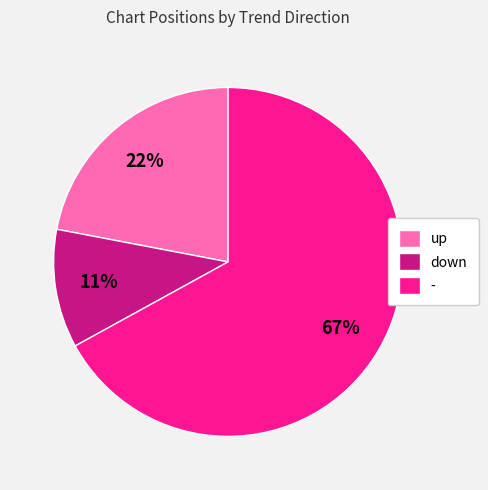

Is it true that down is 2% of the pie?

False